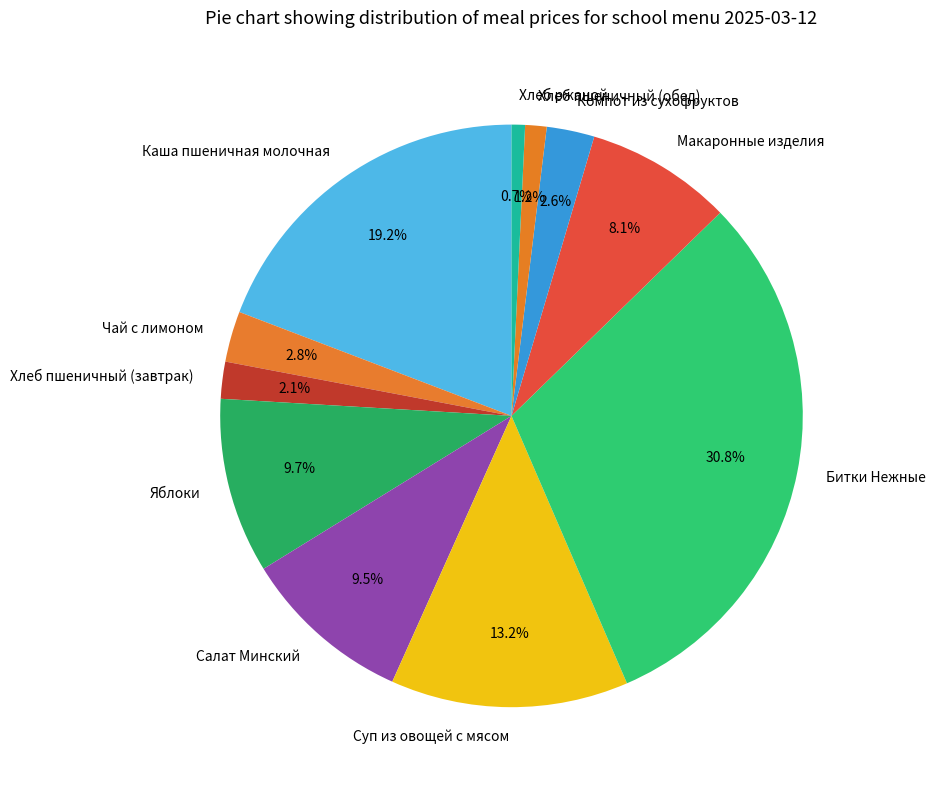

Between Хлеб пшеничный (завтрак) and Макаронные изделия, which is larger?

Макаронные изделия